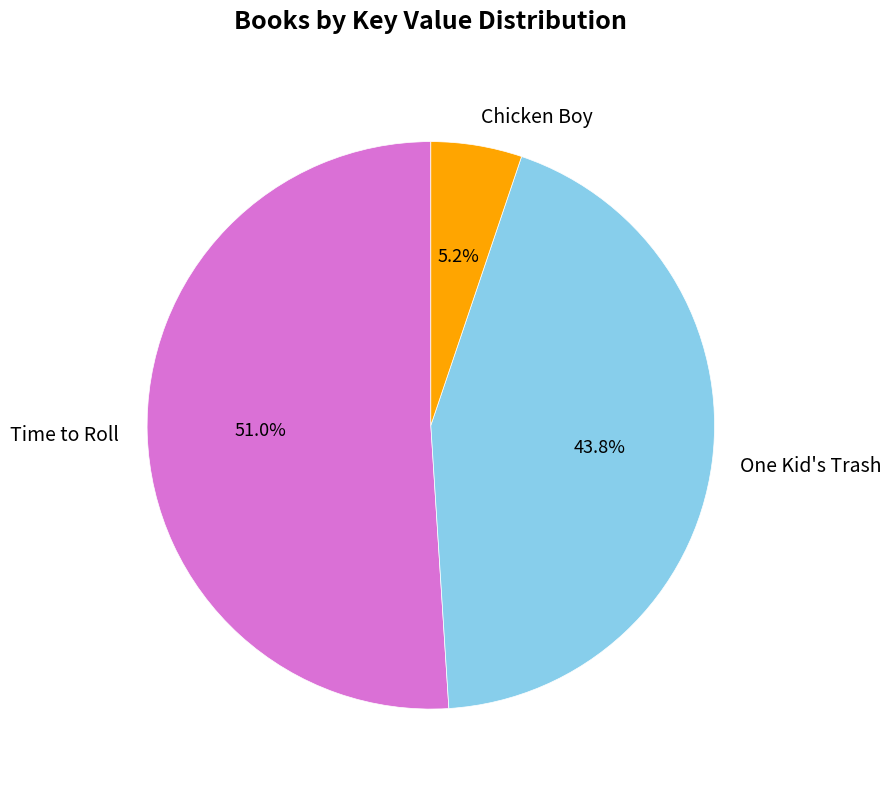

Which category has the biggest portion of the pie?

Time to Roll